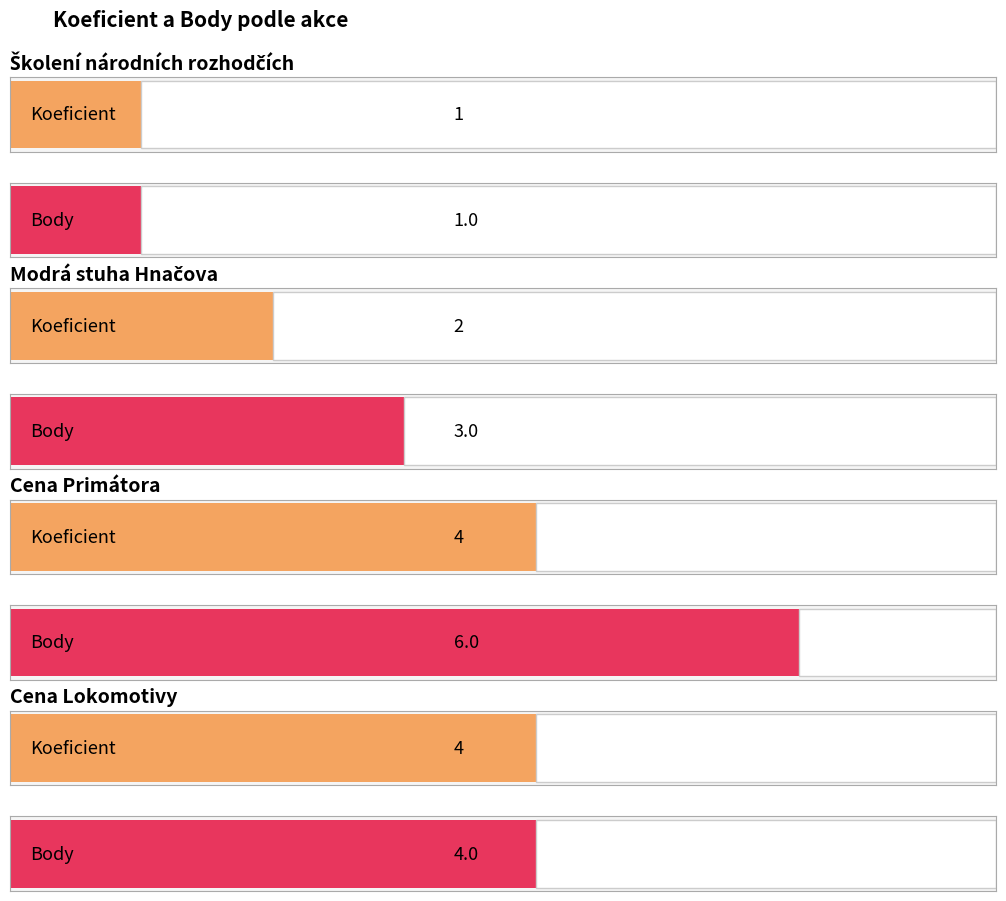

How many groups of bars are there?

4